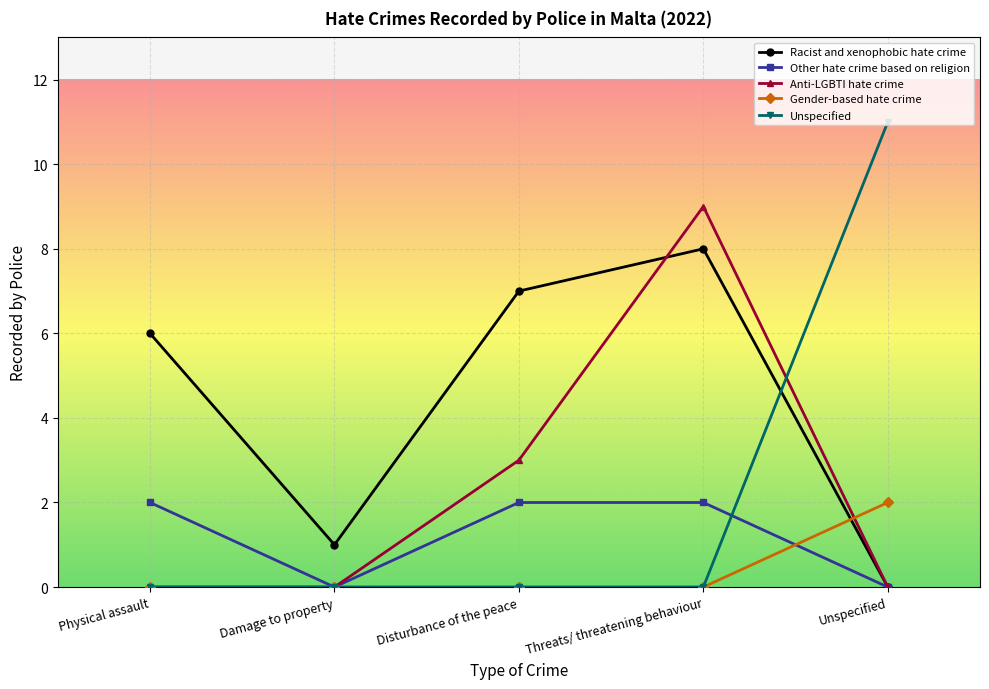

True or false: Unspecified has a value of 5 at Damage to property.

False